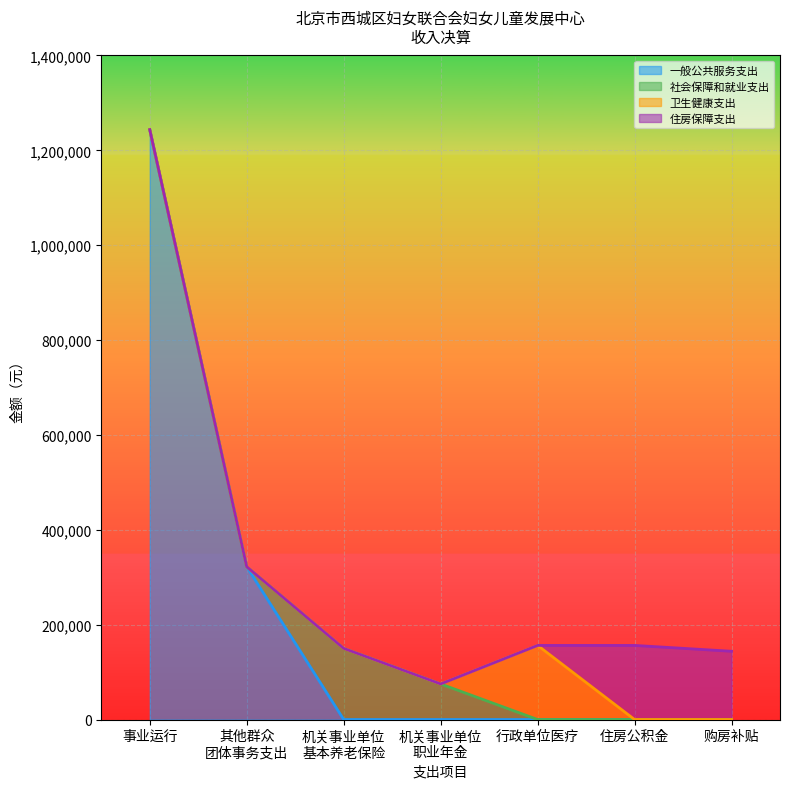

What is the total value across all series at 事业运行?

1243648.1